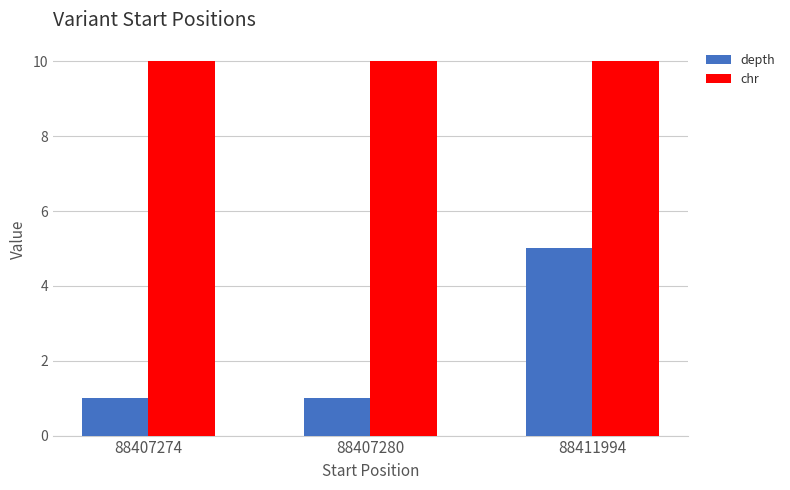

Between 88407280 and 88411994, which series saw the biggest shift?

depth